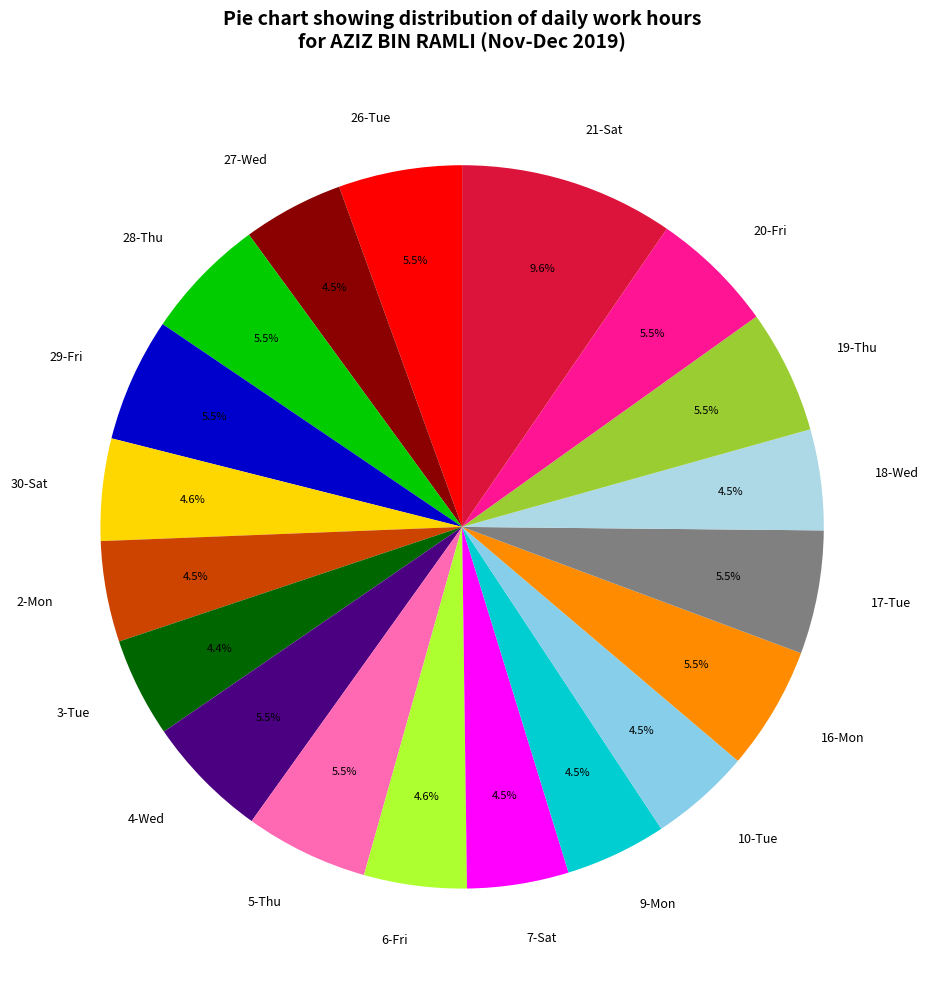

True or false: 28-Thu accounts for 13% of the total.

False